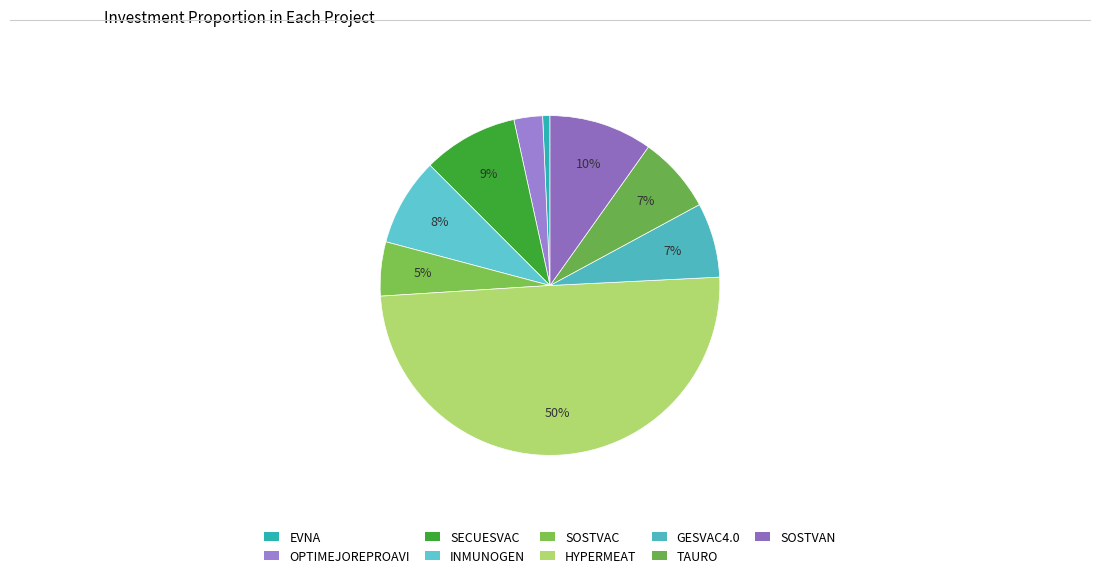

Is it true that EVNA is 13% of the pie?

False